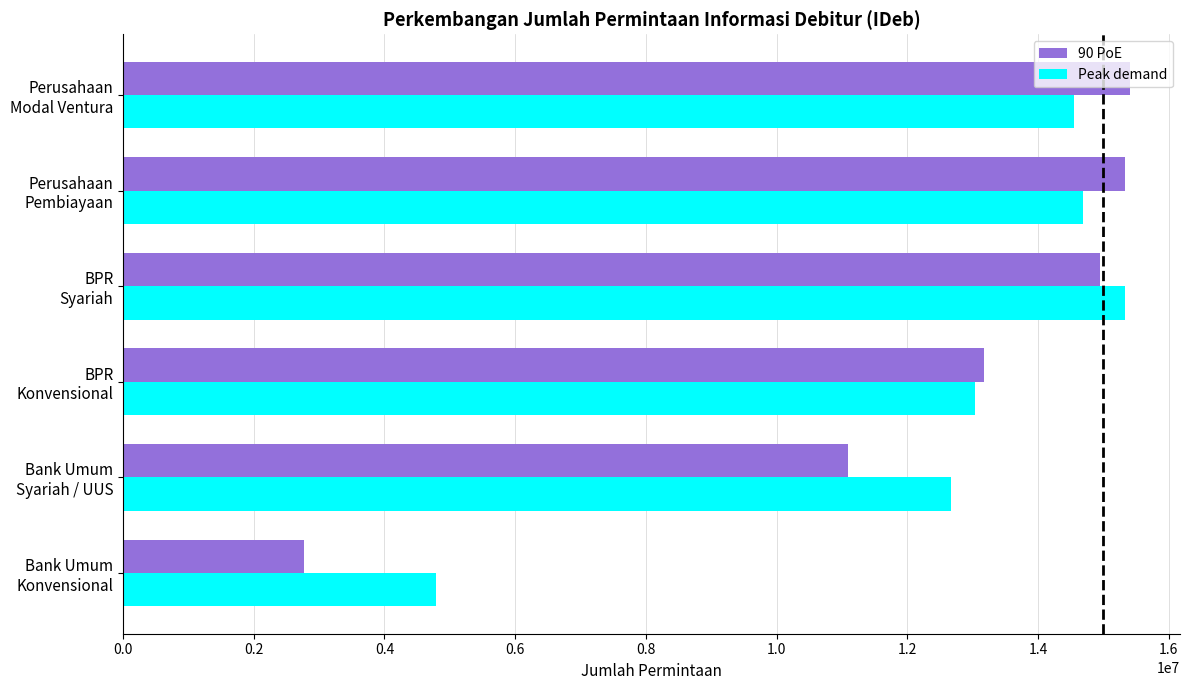

How many data points does each series have?

6